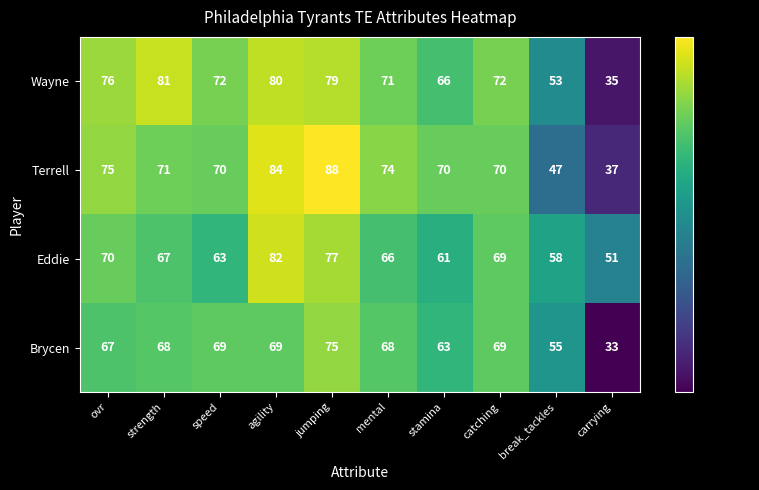

Read the Brycen value at break_tackles, to the nearest 5.

55